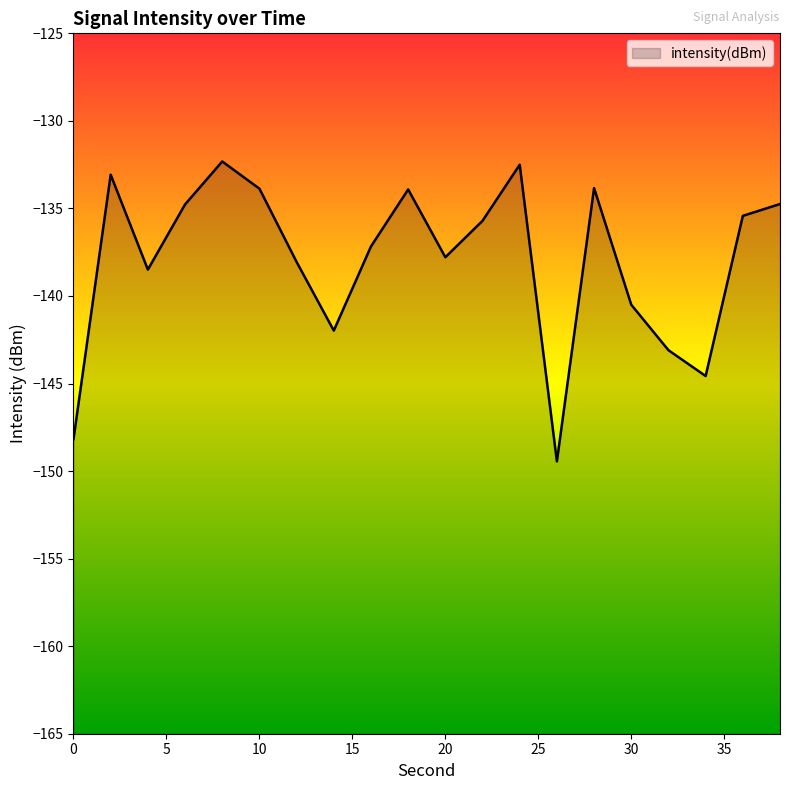

Which category has the highest value across all series?

8